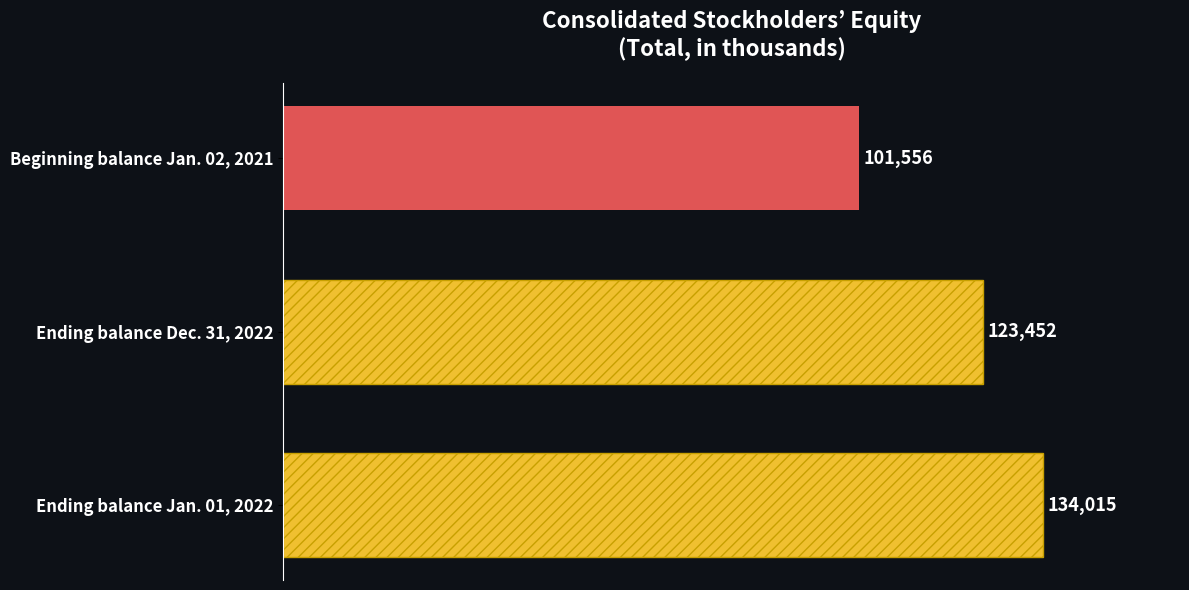

What is the sum of the values at Beginning balance Jan. 02, 2021 and Ending balance Jan. 01, 2022?

235571